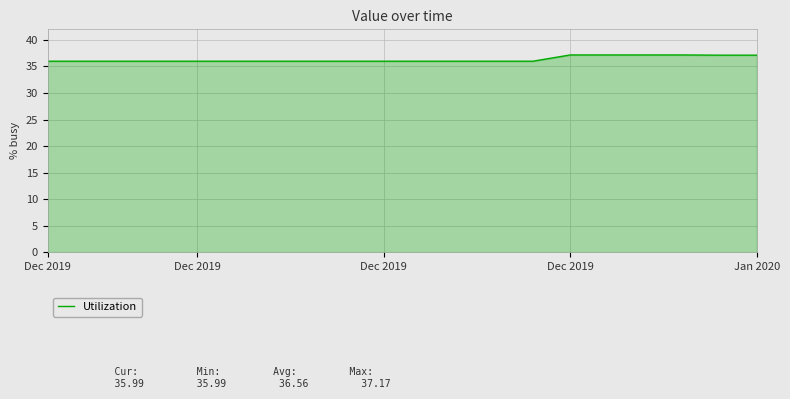

What is the difference between the maximum and minimum values?

1.2